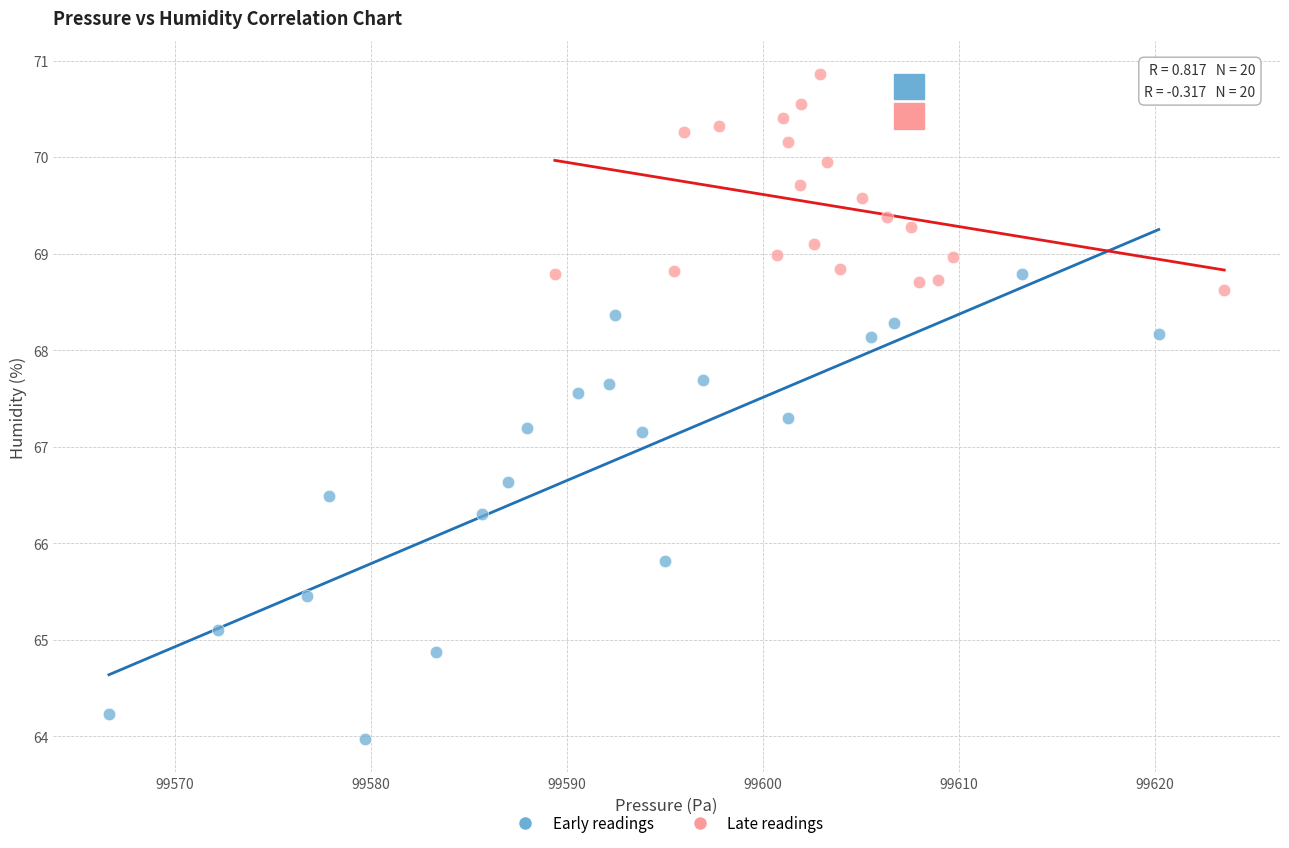

What are all the series names shown in the legend?

Early readings, Late readings